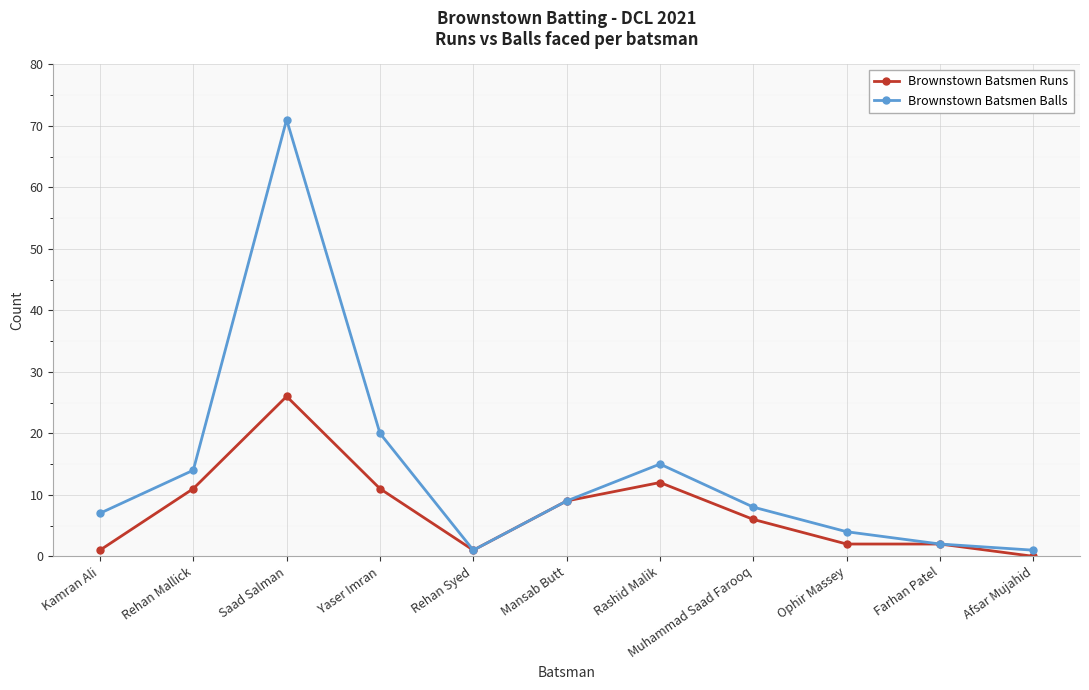

What is the difference between the highest and lowest values at Saad Salman?

45